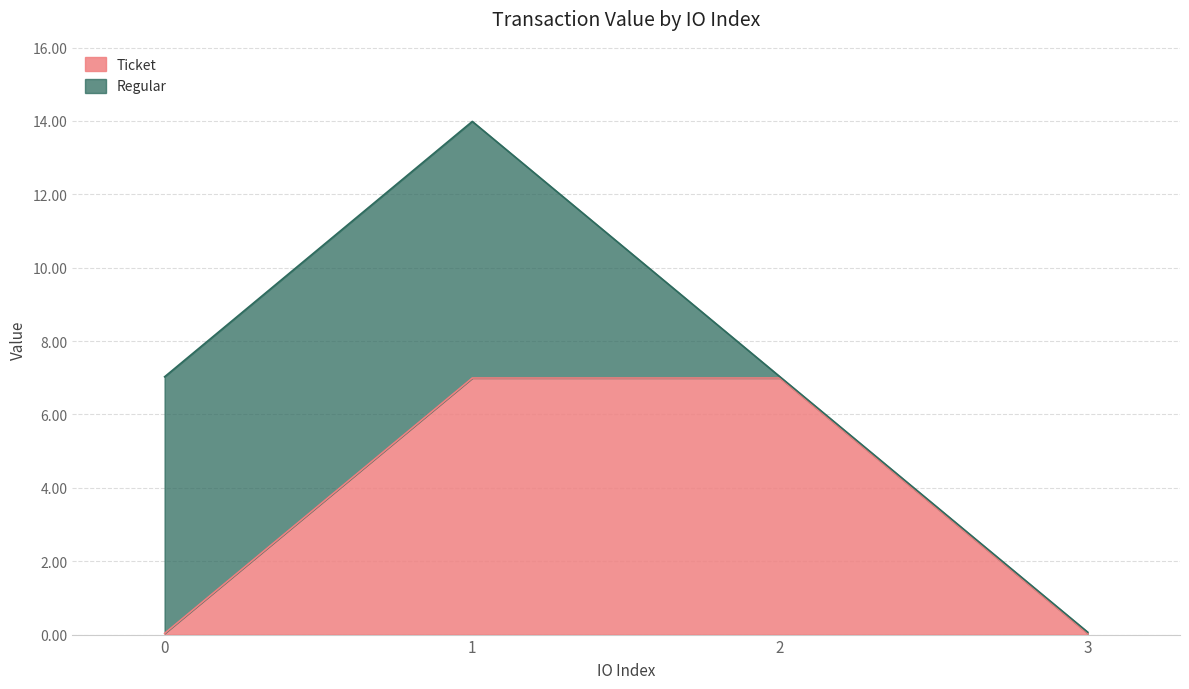

True or false: there are more than 0 points higher than both neighbors.

False